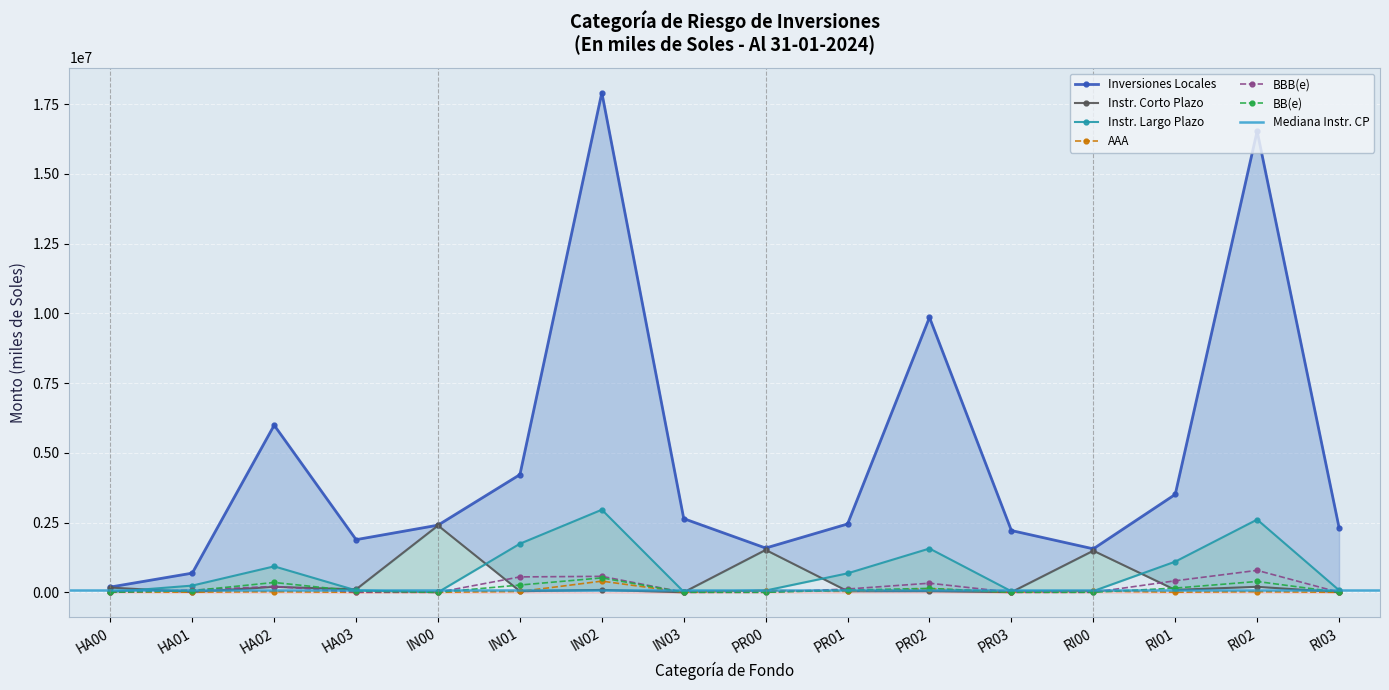

At which label is AAA closest to 200406?

PR02